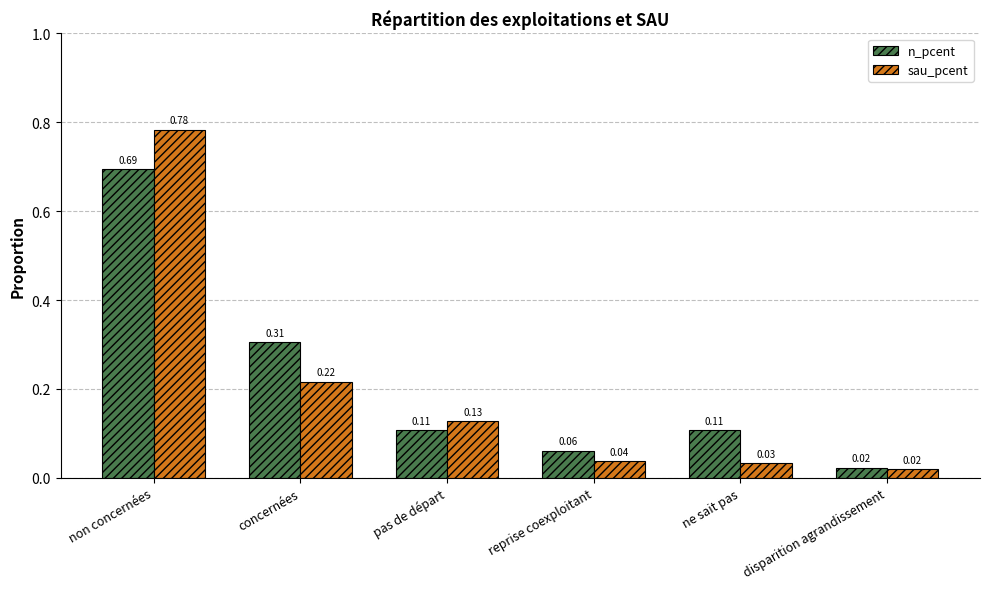

Which category has the lowest value in the n_pcent series?

disparition agrandissement